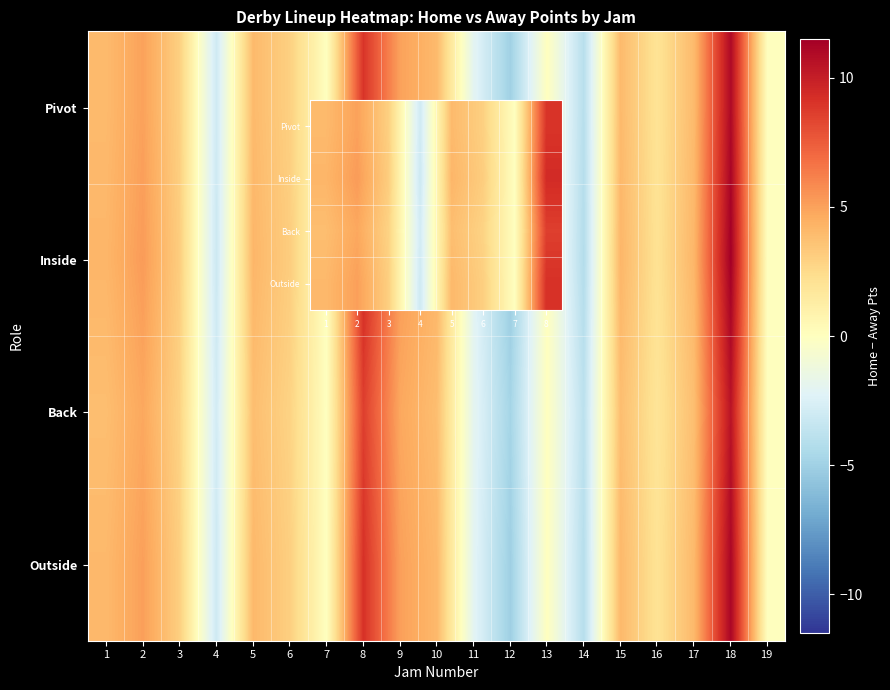

What is the difference between the Back values at 7 and 4?

2.9